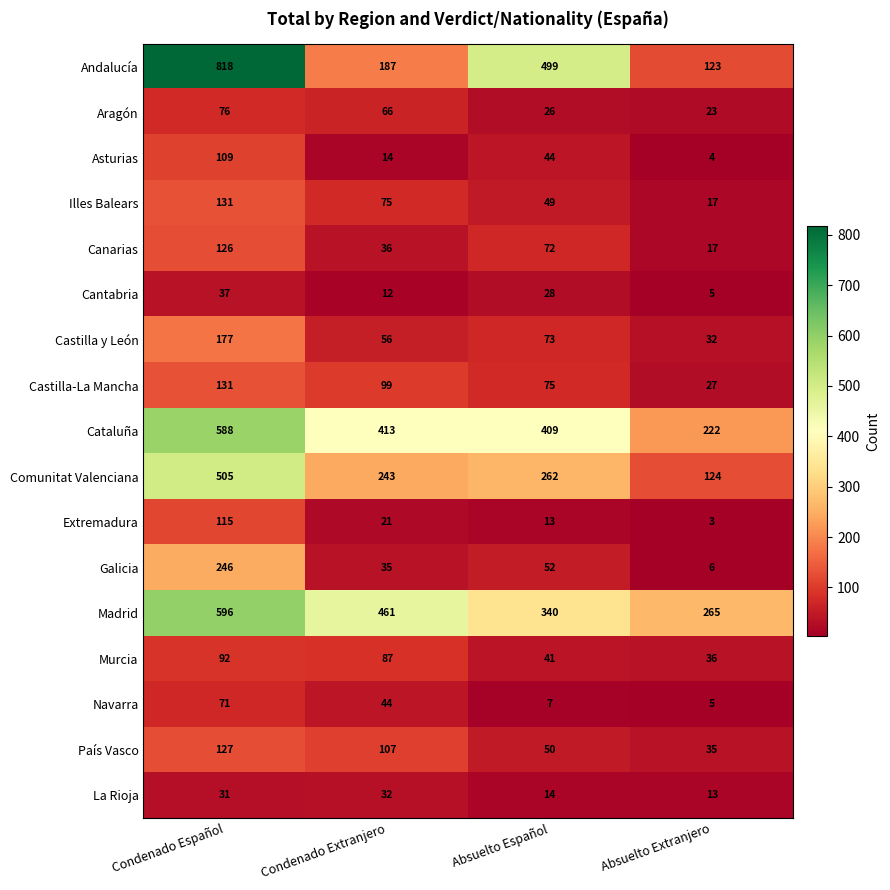

What is the sum of all Madrid values?

1662